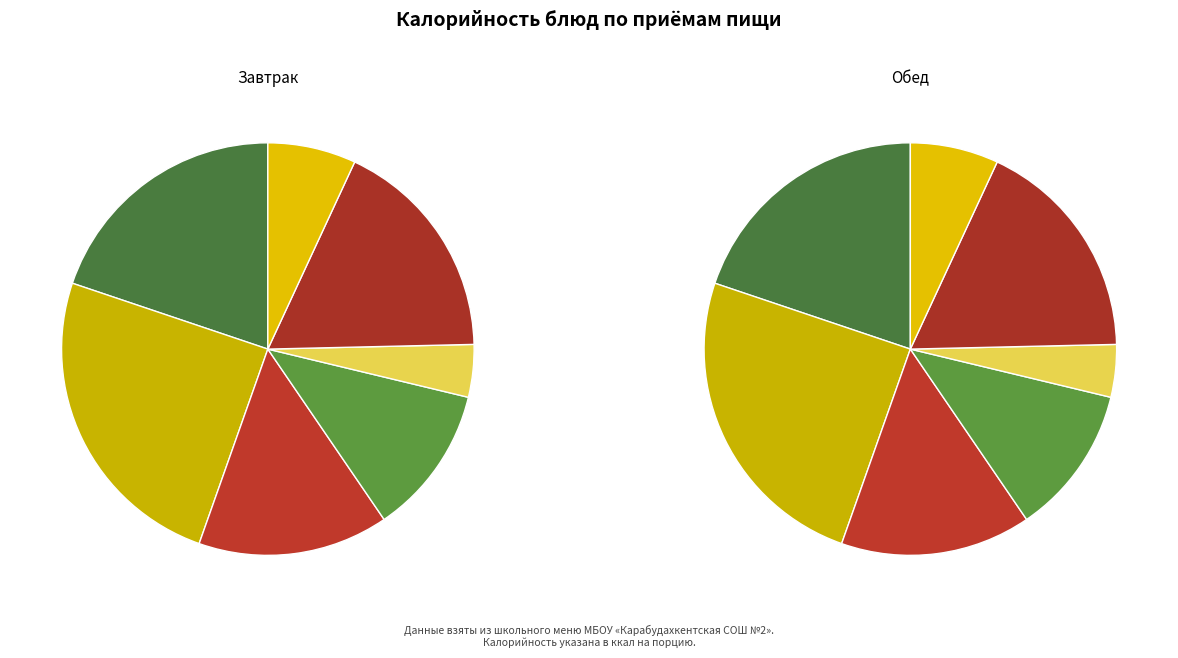

What percentage is NOT represented by яблоко?

93.1%